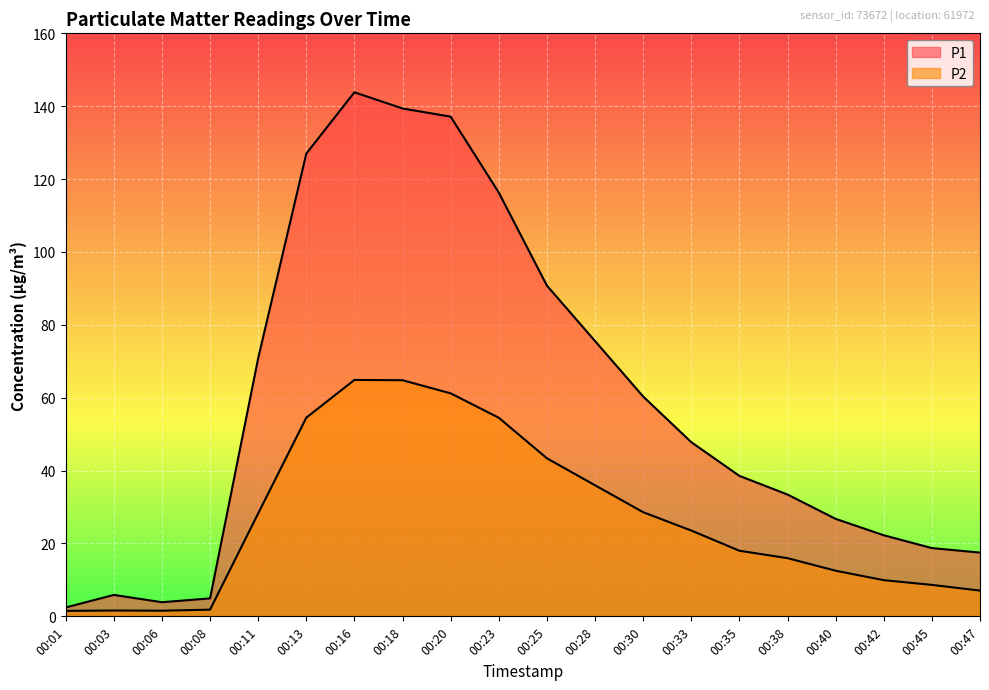

How many series are shown in this chart?

2